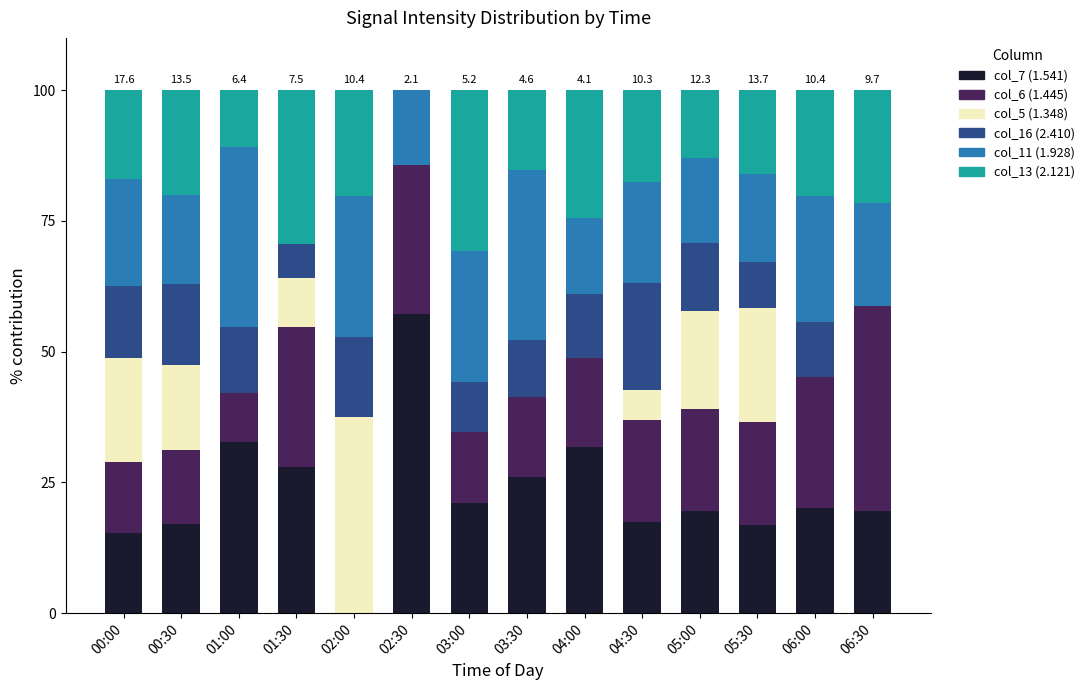

What is the sum of all col_7 (1.541) values?

322.8